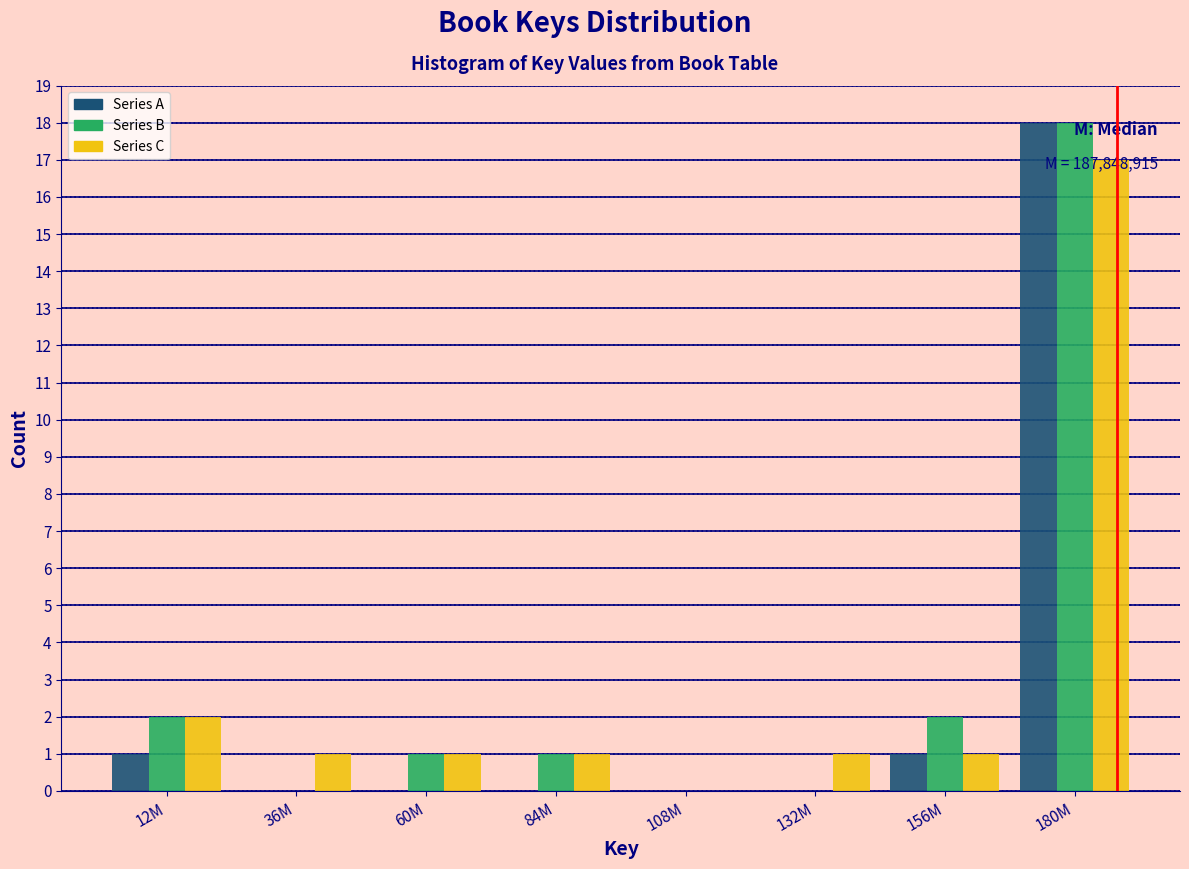

At which label is Series C closest to 8?

12M